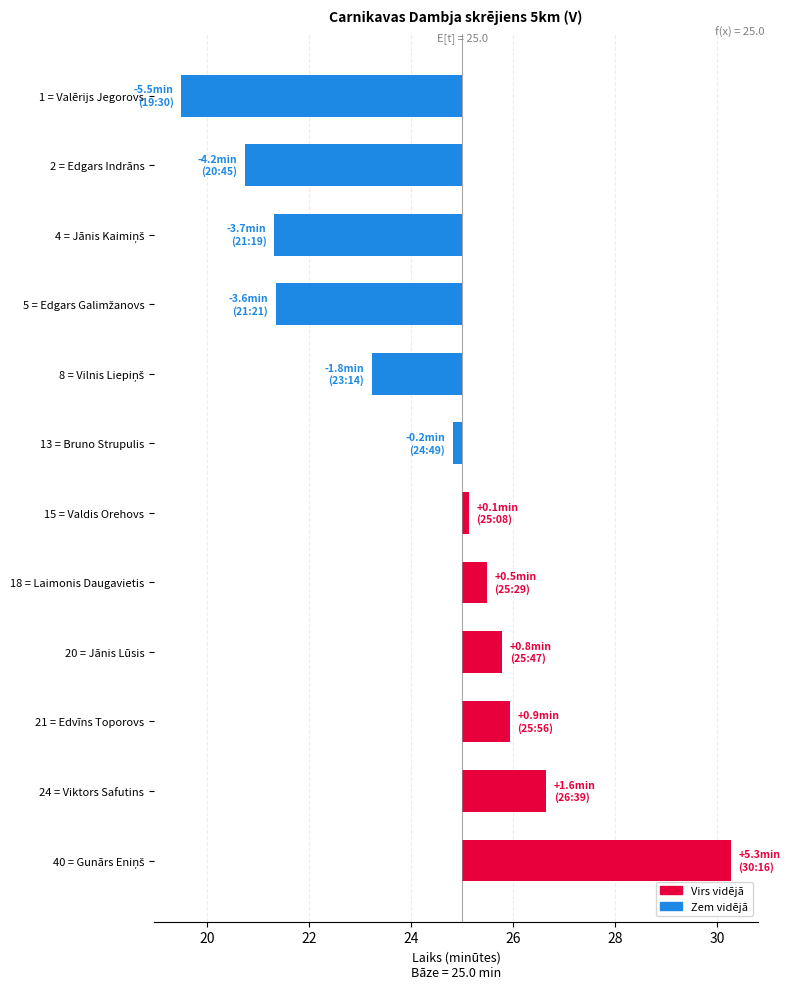

What is the difference between the second highest and minimum values?

7.1